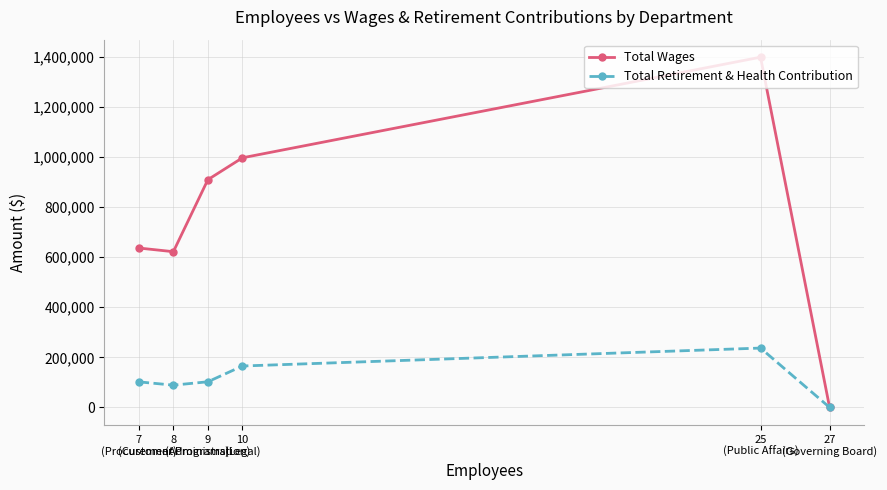

List the series in order of their peak value, highest first.

Total Wages, Total Retirement & Health Contribution